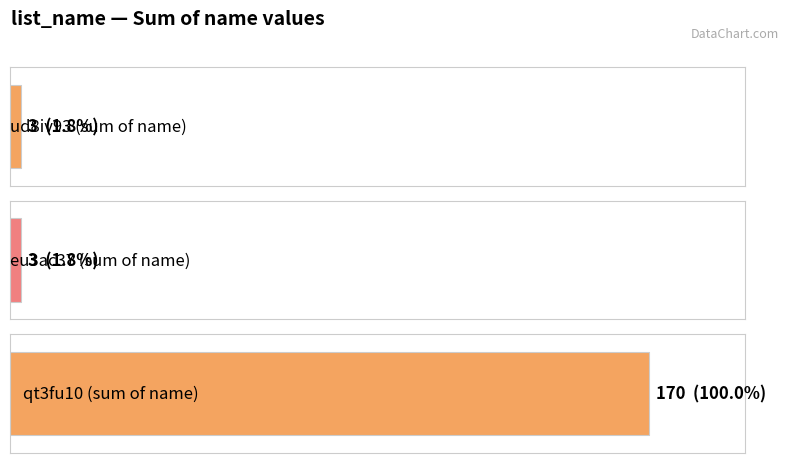

Which series changed the most between ud8iv93 and eu3ac37?

qt3fu10